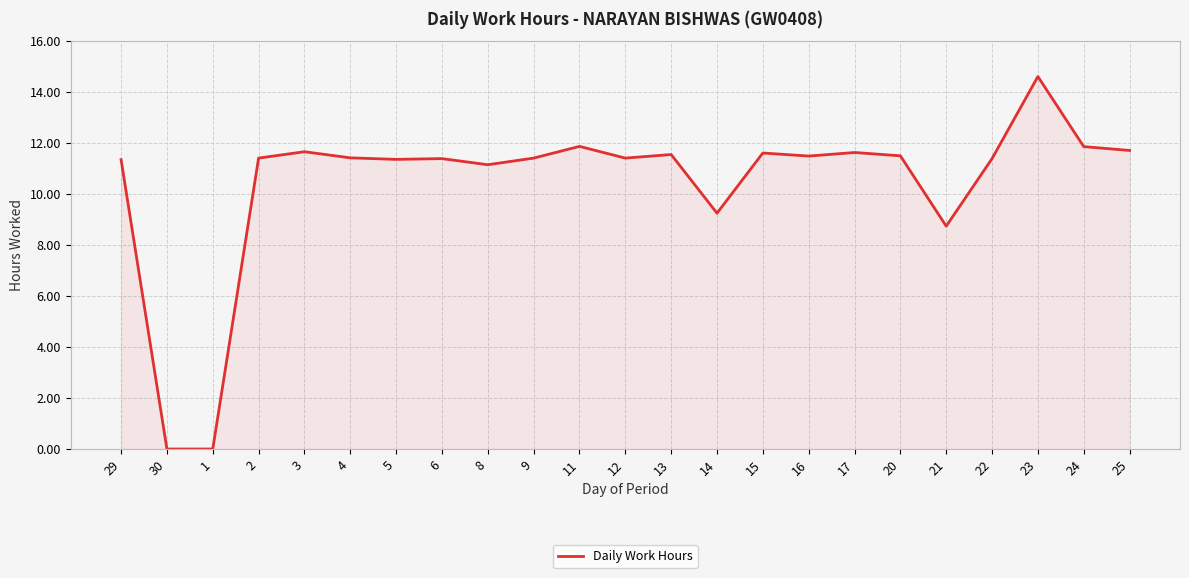

How many distinct data groups are displayed?

1